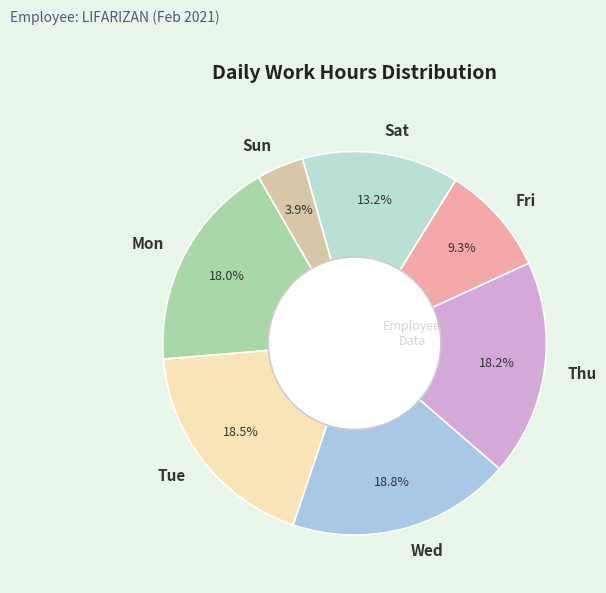

What percentage is NOT represented by Fri?

90.7%